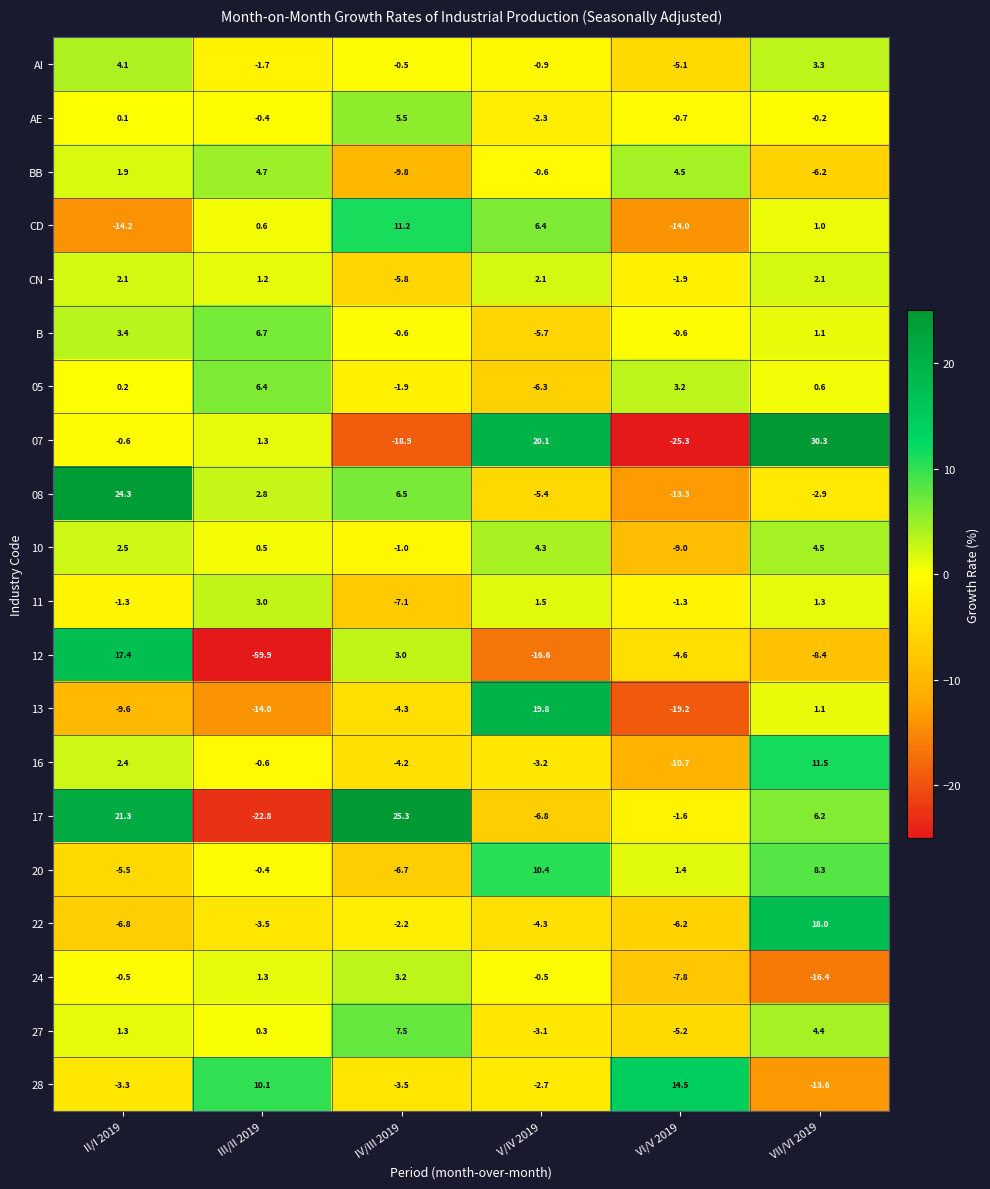

What is the difference between the AI values at VI/V 2019 and II/I 2019?

9.2